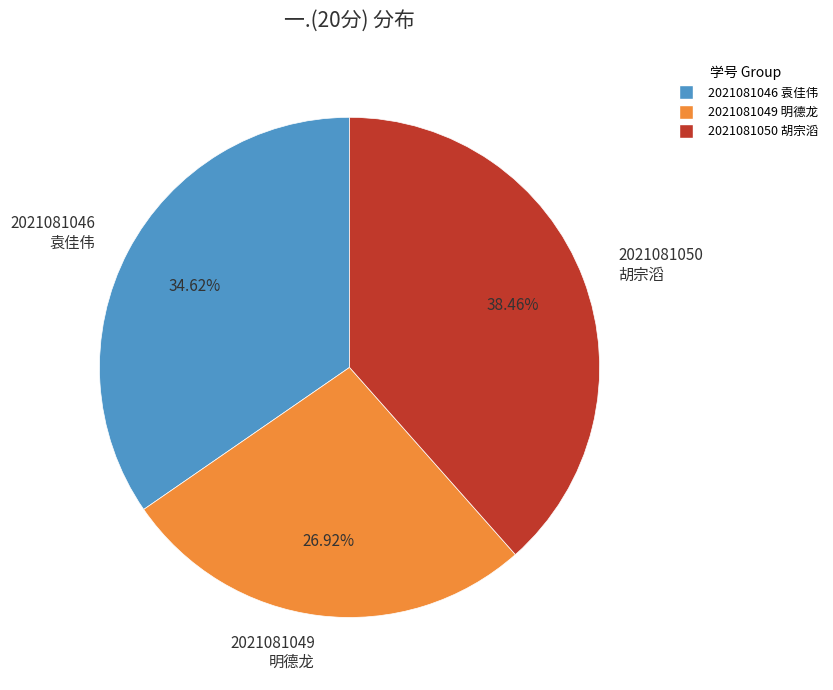

Is 2021081049 明德龙 the majority of the pie?

No